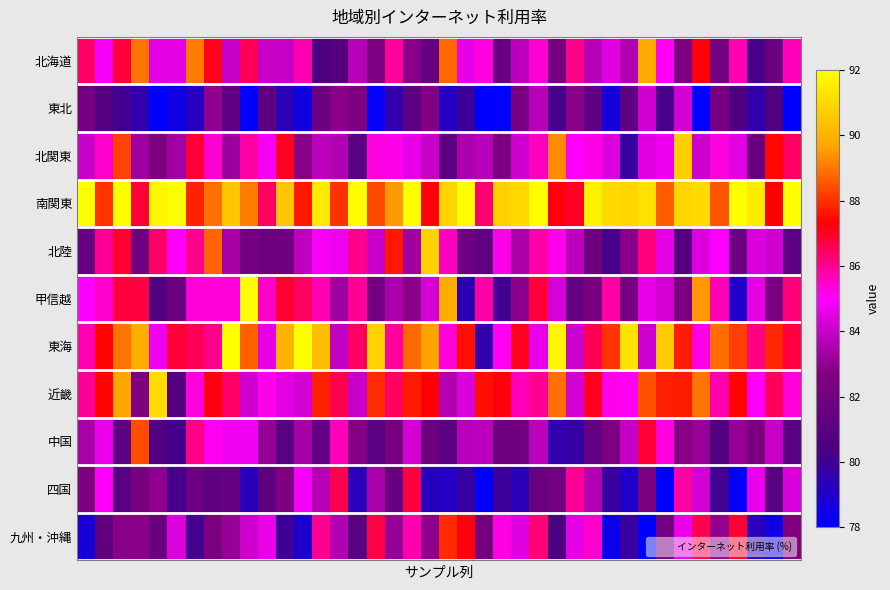

Reading right to left, extract all data points from this chart.

北海道: 85.6	81.8	80.2	85.7	82.1	87.2	82.5	85.1	89.8	83.6	84.4	83.6	86.1	82.3	85.4	83.8	81.6	85.3	84.6	88.8	81.6	82.9	85.9	82.6	83.7	80.8	80.4	85.7	84.0	84.0	86.5	84.0	87.1	89.1	84.6	84.6	88.9	86.8	84.8	86.4
東北: 75.3	80.5	79.6	80.5	82.4	73.8	84.2	80.2	84.2	81.2	78.7	81.2	82.8	80.1	83.7	82.3	77.3	77.5	79.8	79.1	82.8	81.1	79.5	78.2	82.6	82.9	81.8	78.6	79.4	81.1	75.9	81.2	83.0	79.2	78.5	76.6	79.6	80.0	80.7	82.2
北関東: 86.4	87.4	81.6	84.5	85.3	84.1	90.7	84.7	84.5	79.8	84.4	85.2	85.0	89.3	85.6	84.2	82.6	83.7	83.5	81.0	84.0	84.6	85.2	85.3	80.9	83.6	83.7	82.8	87.0	84.8	85.8	83.2	85.4	86.9	83.3	82.5	83.3	88.3	85.5	84.0
南関東: 92.0	87.3	91.5	95.0	88.5	91.0	90.9	88.6	91.2	90.9	91.1	91.6	87.0	87.2	92.3	91.0	90.8	86.3	93.6	90.9	87.2	92.3	89.5	88.4	94.2	88.0	91.5	87.7	90.5	86.4	89.1	90.6	88.9	87.8	95.8	91.8	86.8	93.8	88.0	92.3
北陸: 81.2	84.2	84.4	81.8	85.0	84.4	80.9	84.5	86.2	82.9	80.2	81.9	83.8	85.2	85.8	83.5	85.2	81.3	81.9	85.6	90.8	83.3	87.6	84.0	86.1	84.7	84.9	83.8	82.0	81.8	82.1	83.4	88.8	86.1	85.0	86.4	82.0	86.9	86.0	81.6
甲信越: 86.2	82.4	84.5	79.0	85.7	89.4	82.4	84.2	84.6	82.2	85.8	82.3	81.4	84.2	86.8	82.9	80.0	85.8	79.4	89.9	84.3	82.9	83.5	82.1	86.0	83.3	85.7	86.5	86.9	85.5	93.7	85.4	85.4	85.4	81.7	80.6	86.7	86.8	85.5	85.0
東海: 86.7	87.9	86.2	88.2	88.8	85.2	87.7	90.6	84.1	91.3	88.0	86.6	84.1	91.8	84.6	87.1	85.1	79.6	87.5	85.4	89.6	88.8	85.9	90.8	86.5	83.9	90.3	93.0	90.0	84.5	88.7	92.1	86.0	86.5	86.8	84.7	89.8	88.9	87.4	85.7
近畿: 85.4	86.5	84.9	87.4	85.8	89.0	87.7	87.8	88.4	85.2	85.2	87.1	84.2	88.9	86.0	85.6	87.2	87.6	84.3	83.6	87.3	87.7	86.5	87.9	84.0	86.6	87.8	84.2	84.5	85.2	84.1	86.4	87.2	85.3	80.8	91.0	82.6	89.7	87.4	86.0
中国: 81.1	84.0	82.4	83.1	80.7	83.1	82.8	85.3	86.9	83.9	82.6	81.4	79.7	79.6	83.8	82.0	81.9	83.8	83.8	81.1	81.8	84.2	82.4	81.1	82.8	85.6	81.5	83.4	80.9	83.1	84.7	84.7	85.1	86.1	80.1	80.7	88.4	81.1	84.7	83.4
四国: 84.3	81.0	84.6	77.0	80.1	84.2	85.8	77.9	82.5	79.0	79.8	83.6	85.9	82.1	81.6	79.3	79.9	75.9	79.7	79.1	79.2	86.7	81.7	83.4	79.3	86.6	83.6	84.9	82.5	81.3	79.3	81.5	81.3	81.8	80.2	83.0	82.2	81.0	85.1	82.5
九州・沖縄: 82.7	78.5	79.3	86.9	83.0	86.6	84.6	82.1	77.7	79.8	78.4	85.4	84.5	80.4	86.2	84.4	85.2	82.2	87.2	88.0	83.0	85.7	83.1	86.7	80.9	83.6	86.0	79.0	80.0	84.6	84.1	83.1	82.4	80.1	84.4	81.7	82.9	82.8	81.3	78.8